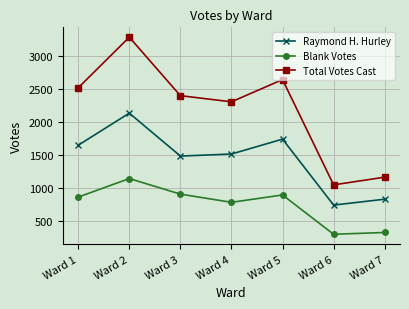

True or false: Raymond H. Hurley and Blank Votes intersect in this chart.

False